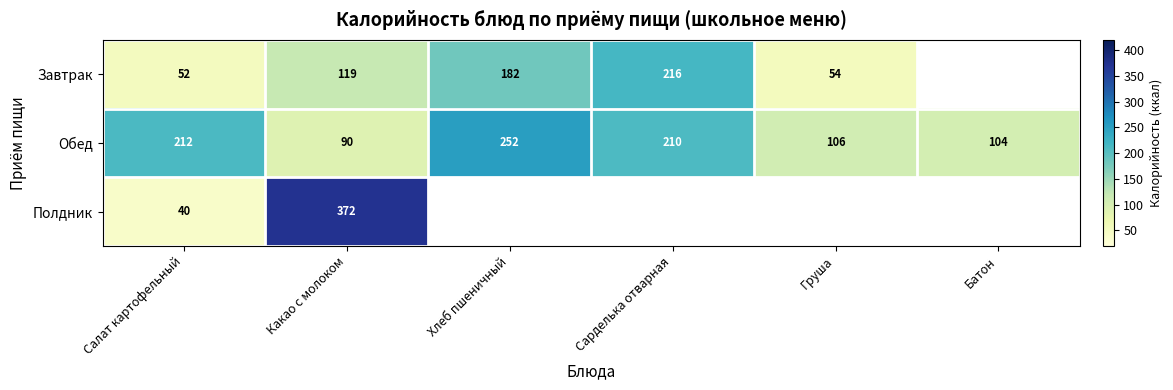

Where does the Обед series first go above 210?

Салат картофельный